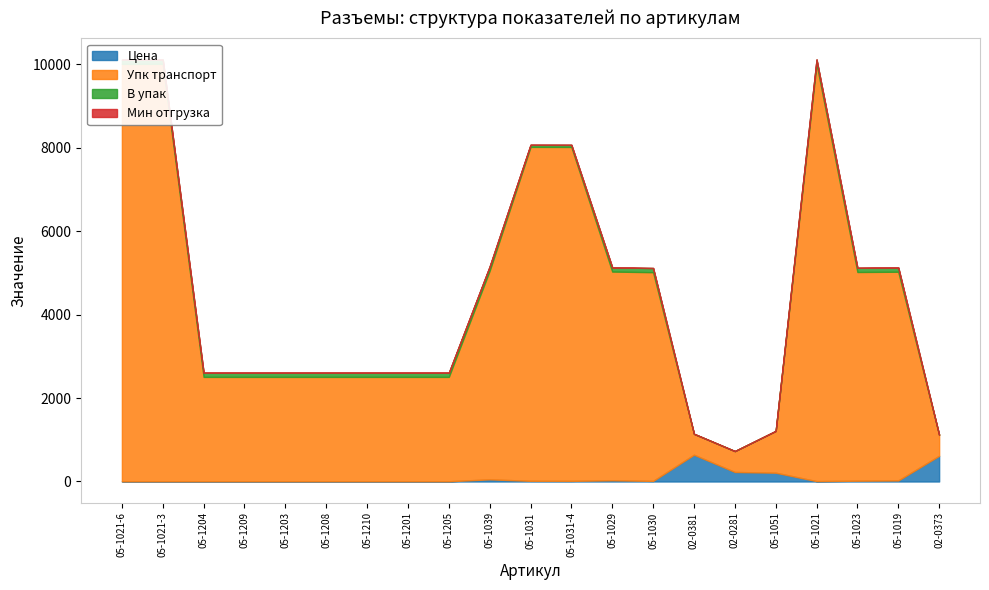

At which category does Цена reach its first local peak?

05-1039